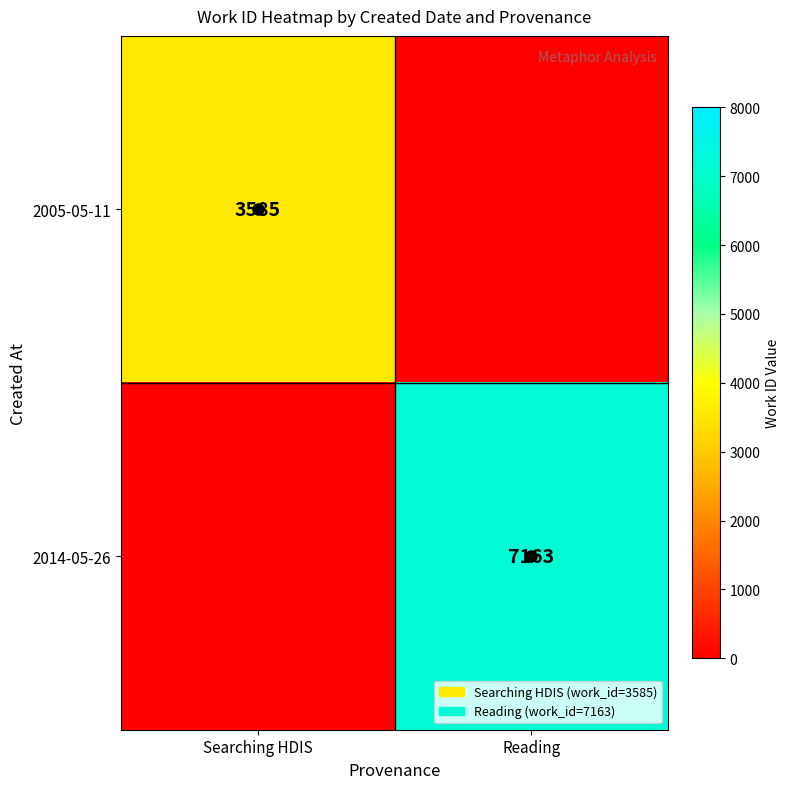

The 2014-05-26 series shows 7163 at Reading. True or false?

True